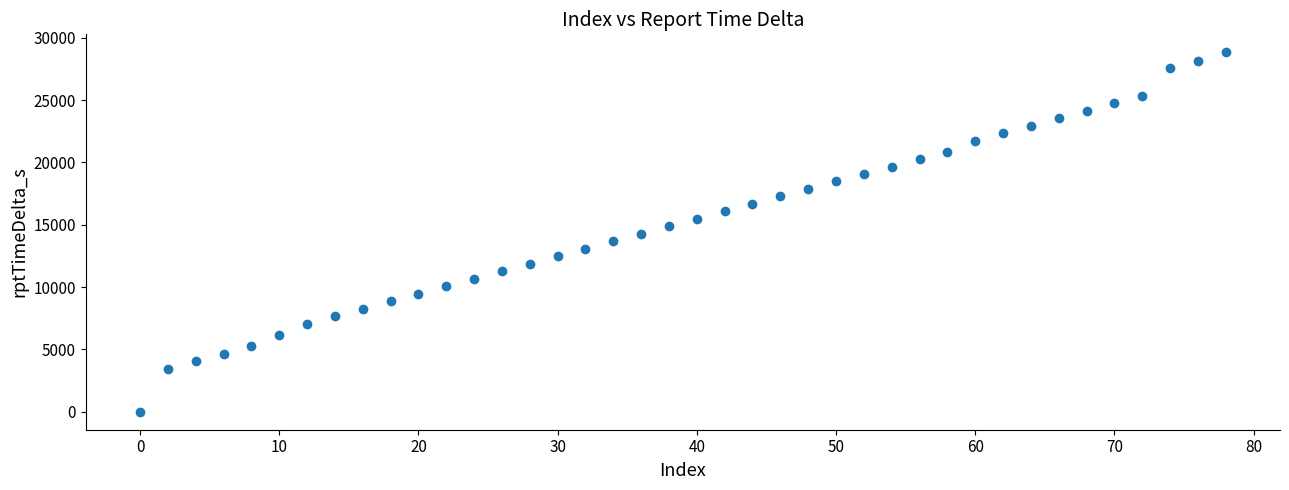

What is the range of X values (max minus min)?

78